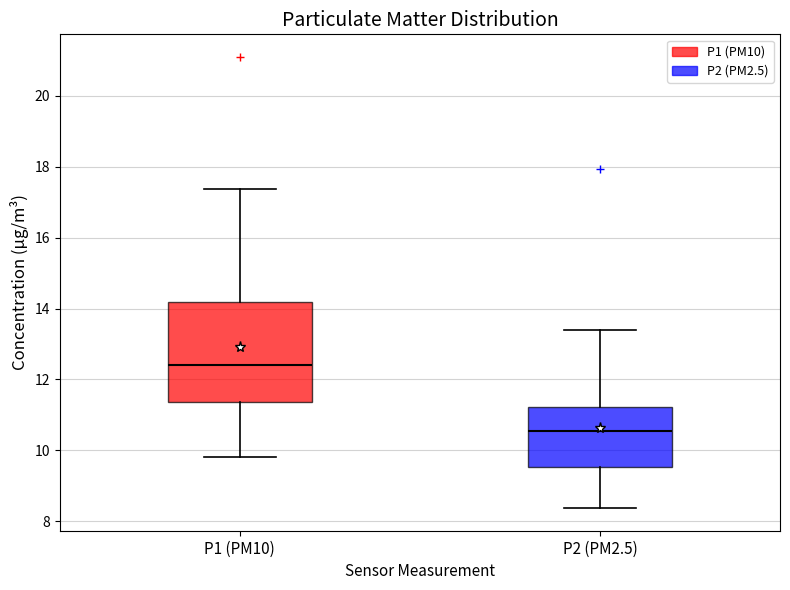

Reading left to right, read every box against the y-axis: the position of its median line, the range the box covers, and the ends of its whiskers. The values are not printed on the chart, so give them approximately, as read against the axis.

P1 (PM10): median 12.4, box 11.4 to 14.2, whiskers 9.8 to 17.4
P2 (PM2.5): median 10.6, box 9.6 to 11.2, whiskers 8.4 to 13.4